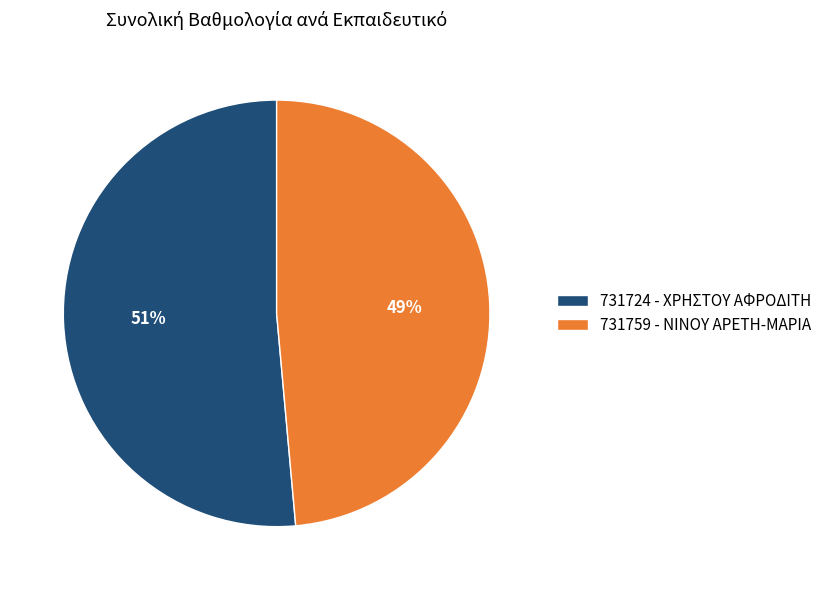

Combined, do 731759 - ΝΙΝΟΥ ΑΡΕΤΗ-ΜΑΡΙΑ and 731724 - ΧΡΗΣΤΟΥ ΑΦΡΟΔΙΤΗ account for over 50%?

Yes